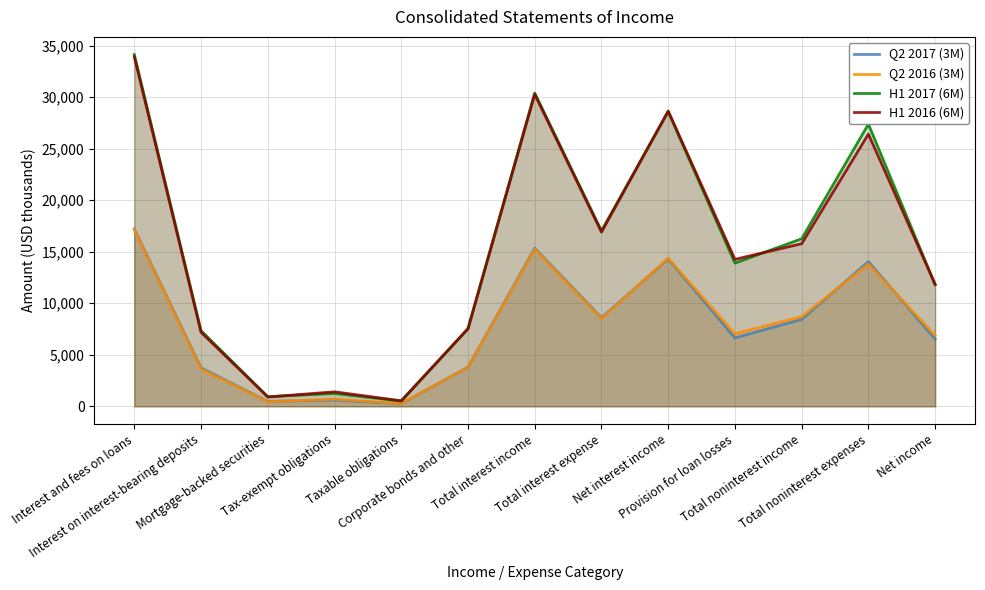

Between Net income and Net interest income, which is larger?

Net interest income